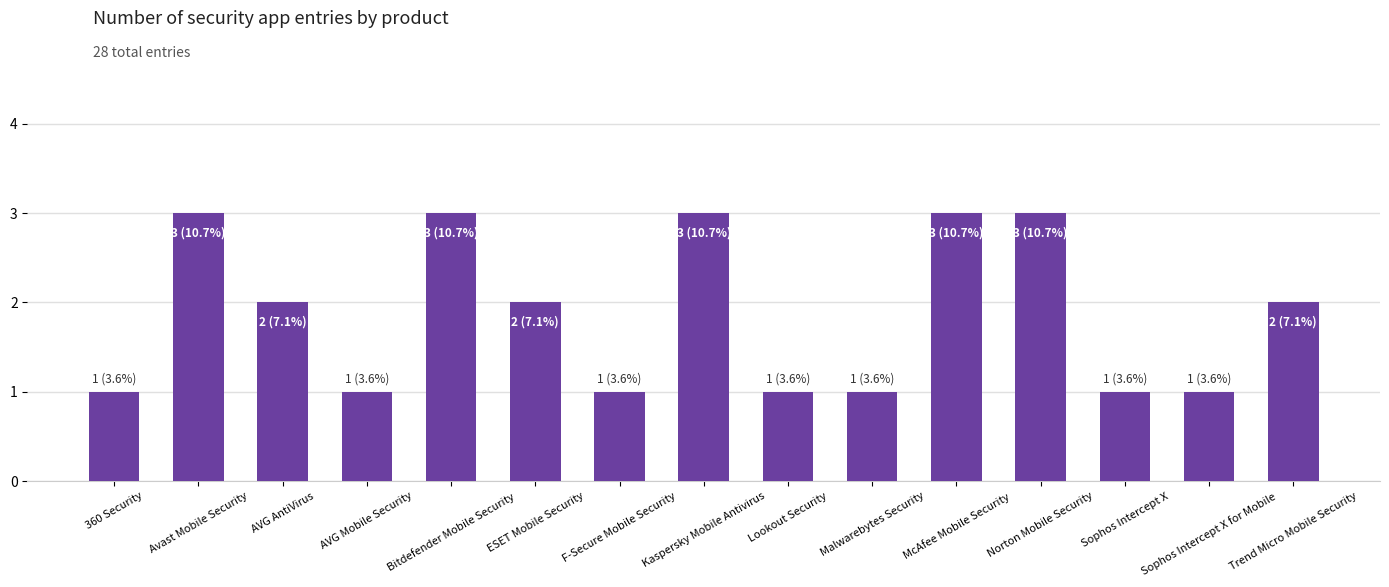

What is the greatest value displayed?

3